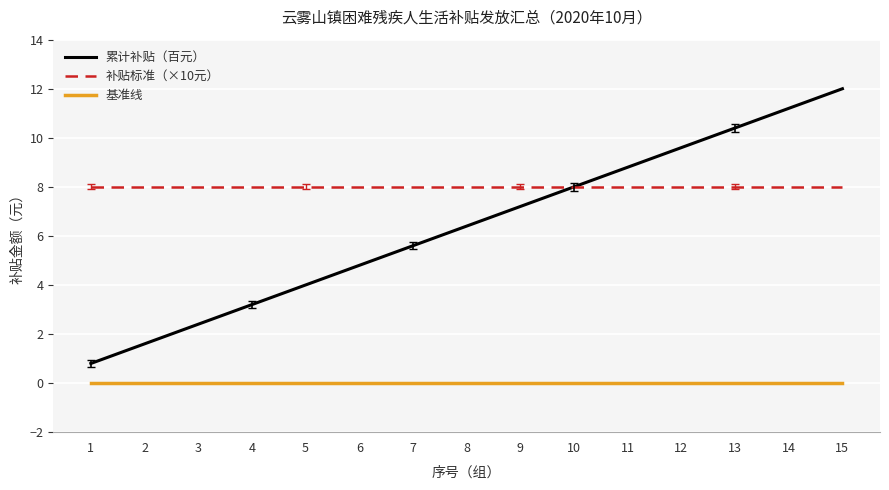

What is the approximate value of 累计补贴（百元） at 6?

4.8